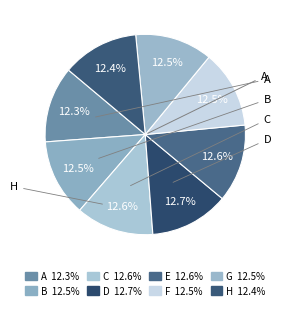

To the nearest percent, what is the average slice percentage?

12%